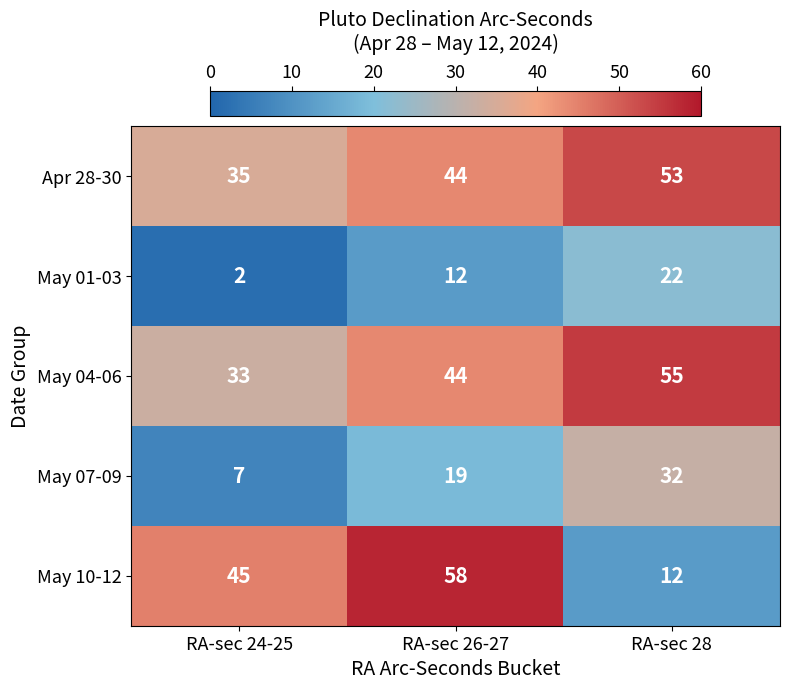

Reading right to left, list all the values displayed in this chart.

Apr 28-30: RA-sec 28=53	RA-sec 26-27=44	RA-sec 24-25=35
May 01-03: RA-sec 28=22	RA-sec 26-27=12	RA-sec 24-25=2
May 04-06: RA-sec 28=55	RA-sec 26-27=44	RA-sec 24-25=33
May 07-09: RA-sec 28=32	RA-sec 26-27=19	RA-sec 24-25=7
May 10-12: RA-sec 28=12	RA-sec 26-27=58	RA-sec 24-25=45